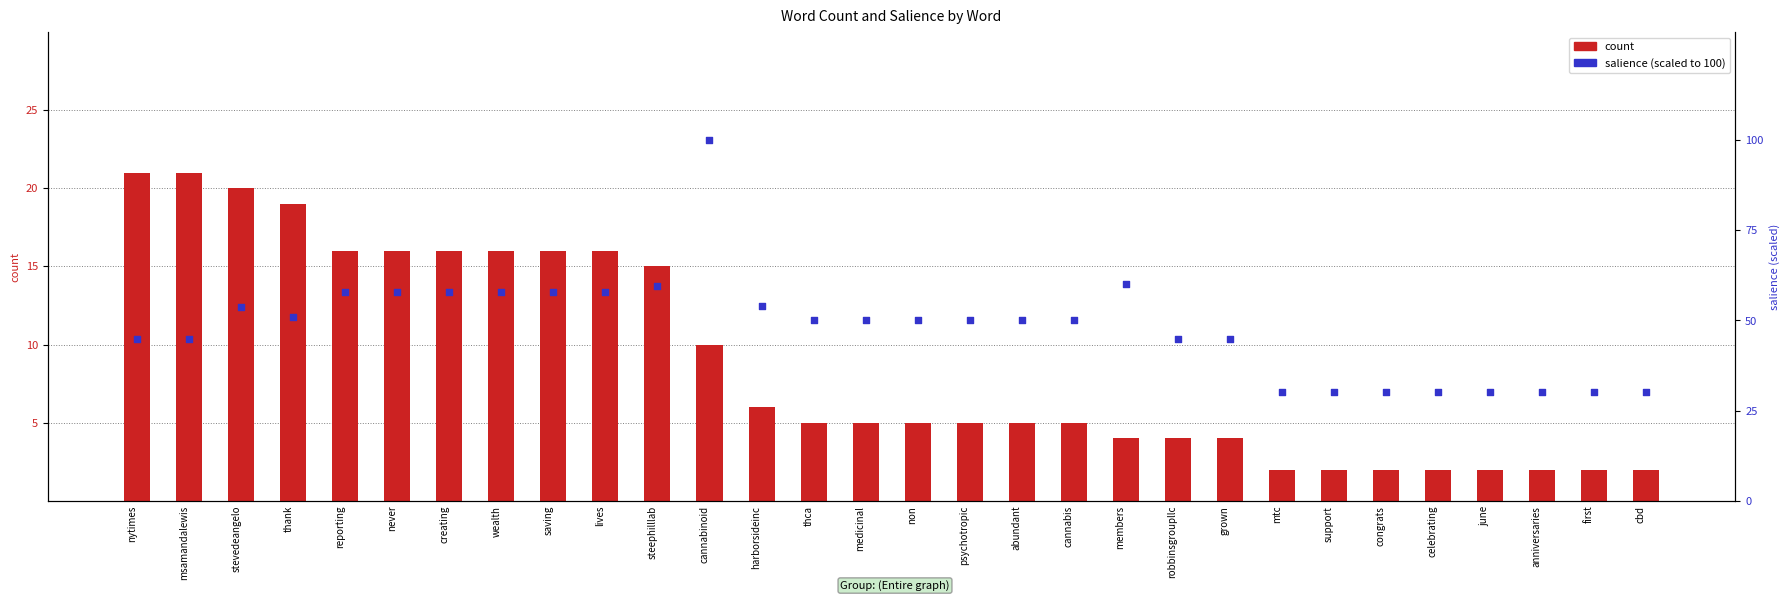

At which category is the sum across all series the highest?

cannabinoid